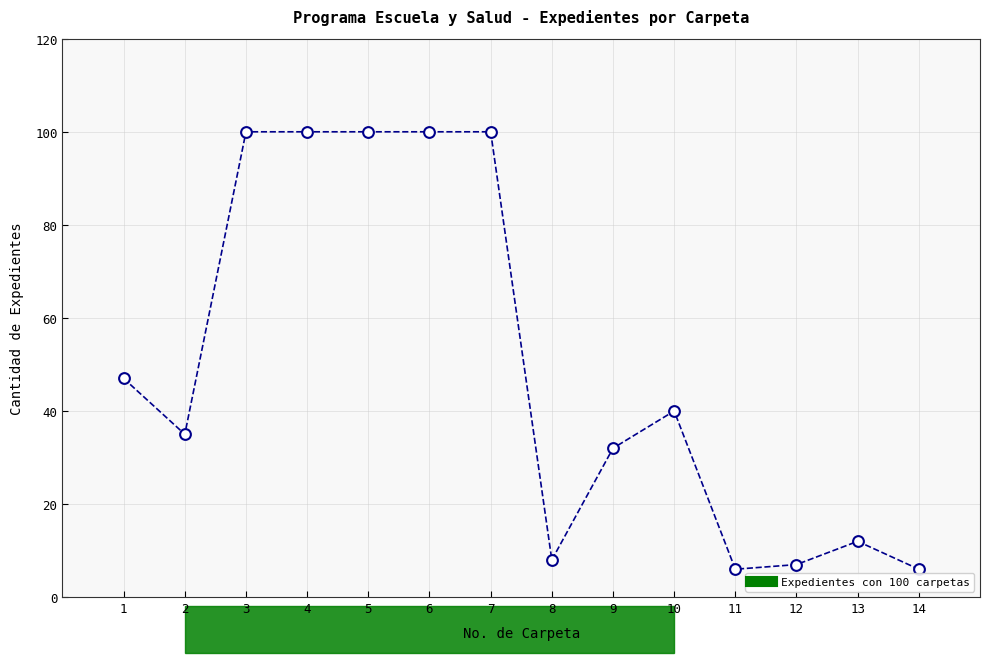

What is the range of X values (max minus min)?

13